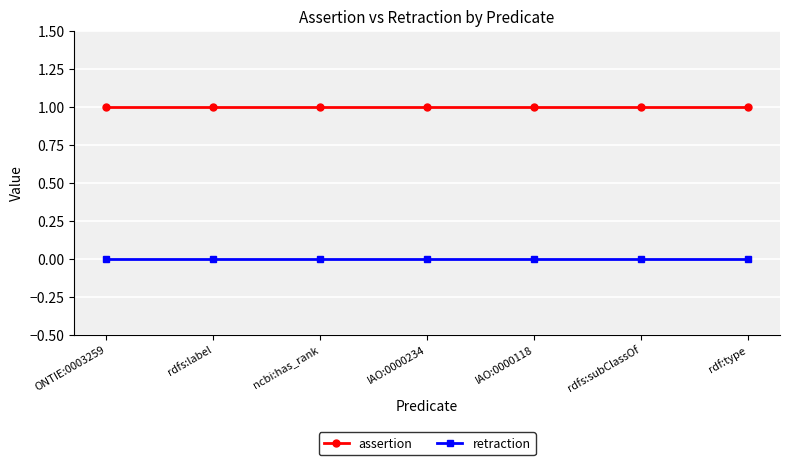

At how many categories does at least one series exceed 0?

7